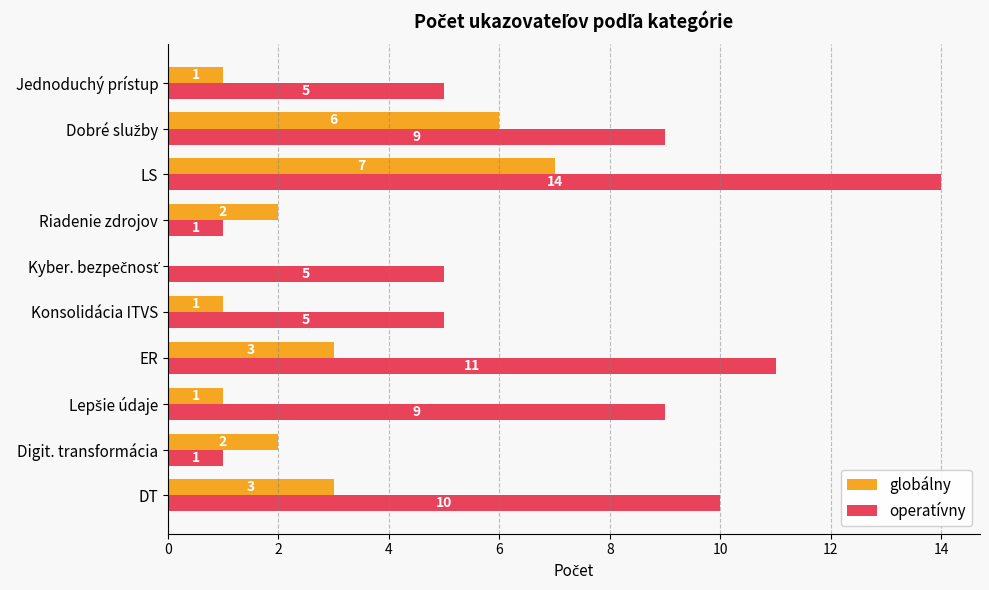

What is the sum of all globálny values?

26